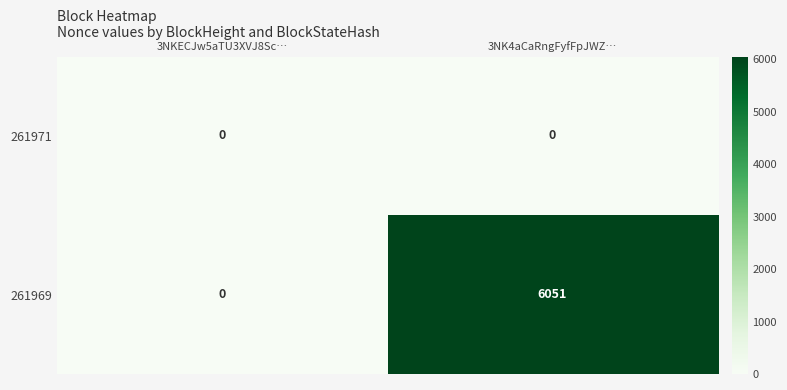

List the series in order of their overall mean, highest first.

261969, 261971